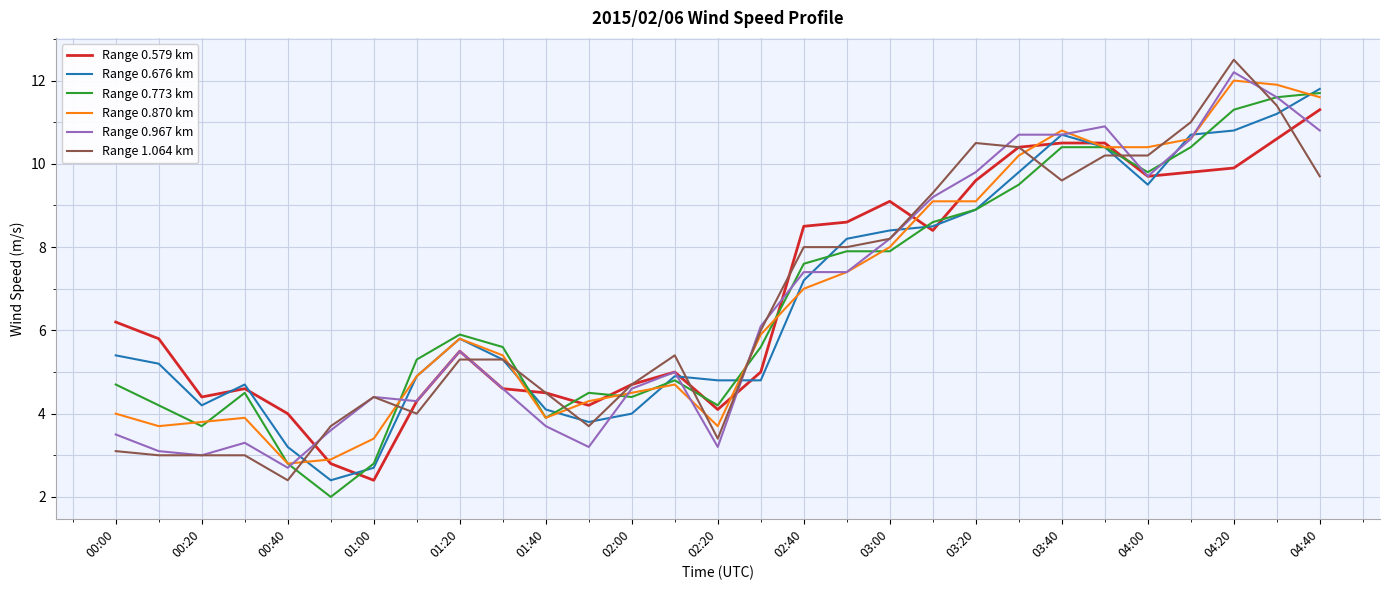

What is the maximum value shown in the chart?

12.5